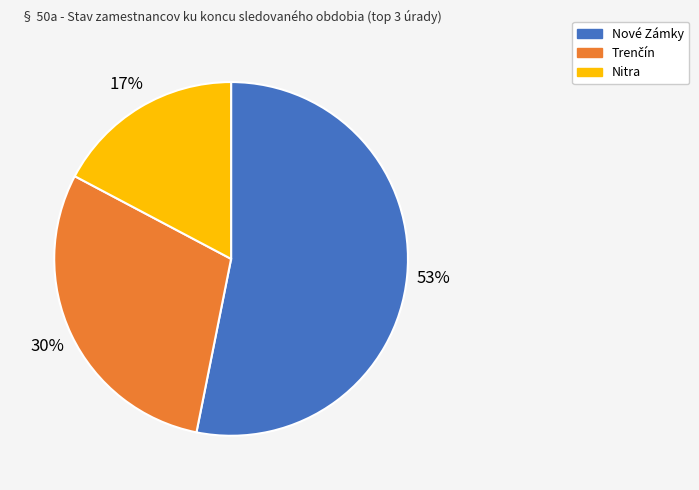

To the nearest percent, what is the average slice percentage?

33%